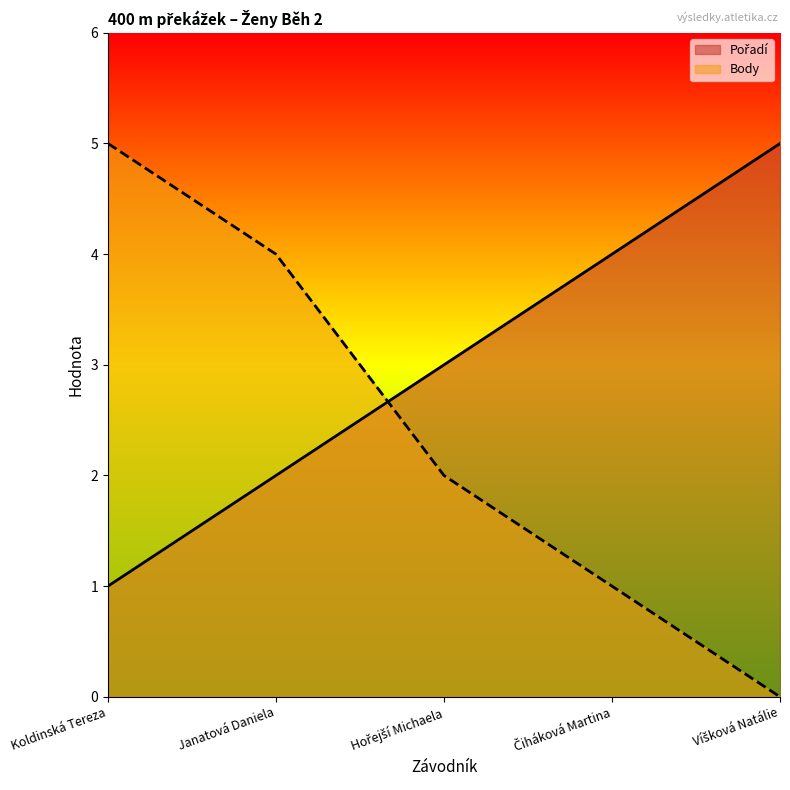

What is the label of the 5th point from the right?

Koldinská Tereza